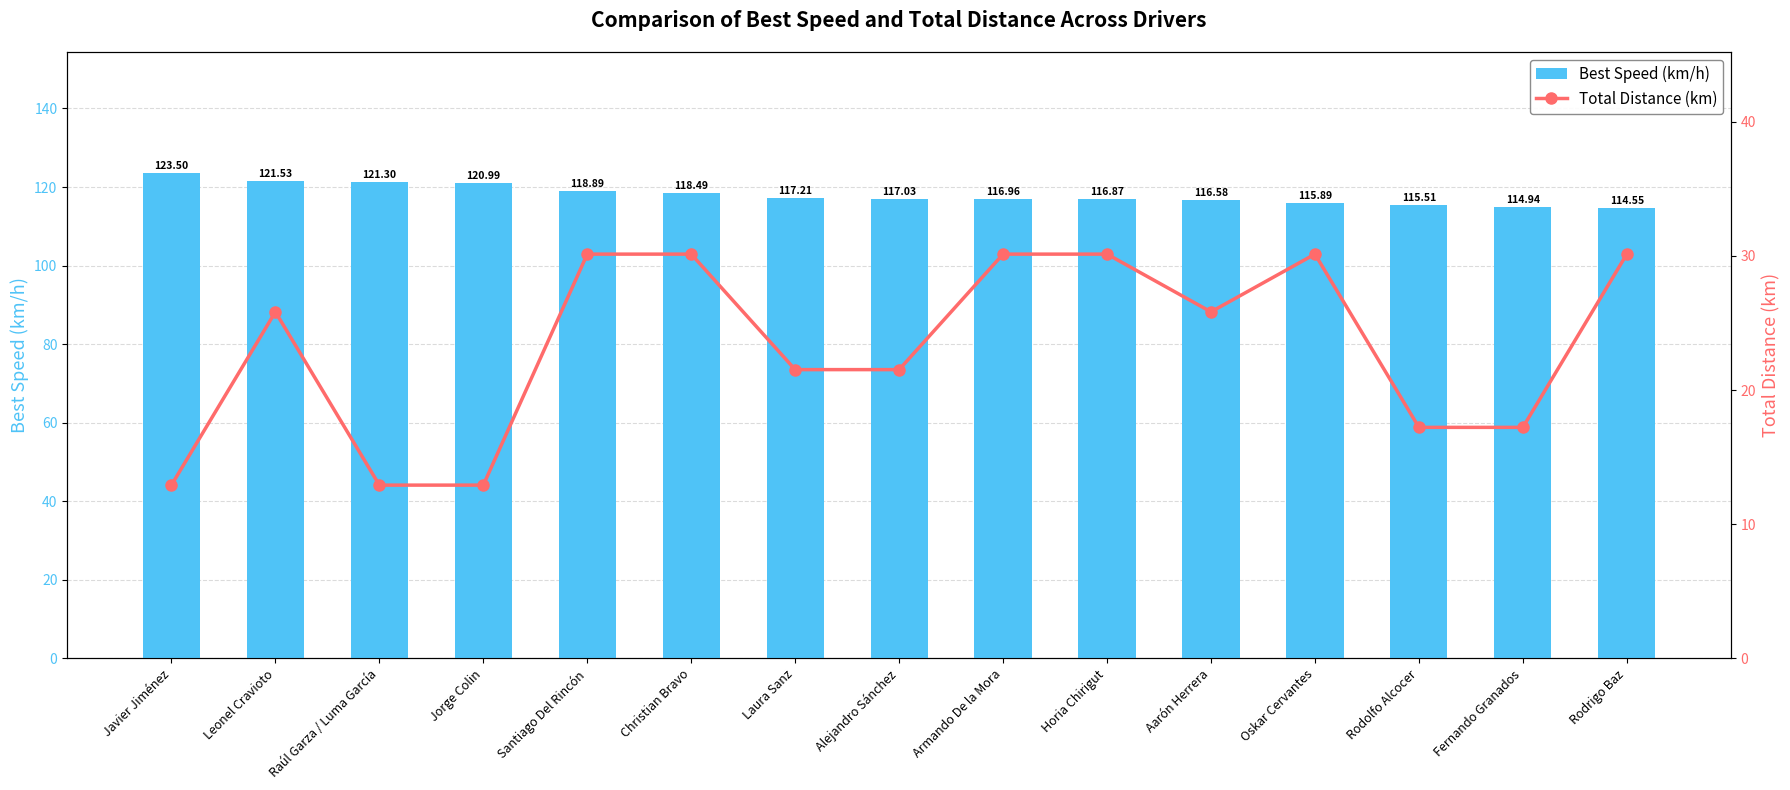

Are the bars horizontal?

No